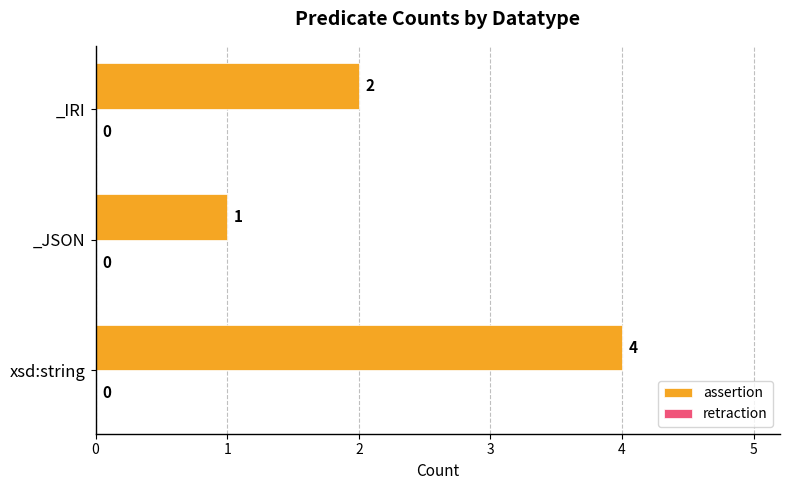

How many values are between 1 and 4?

3